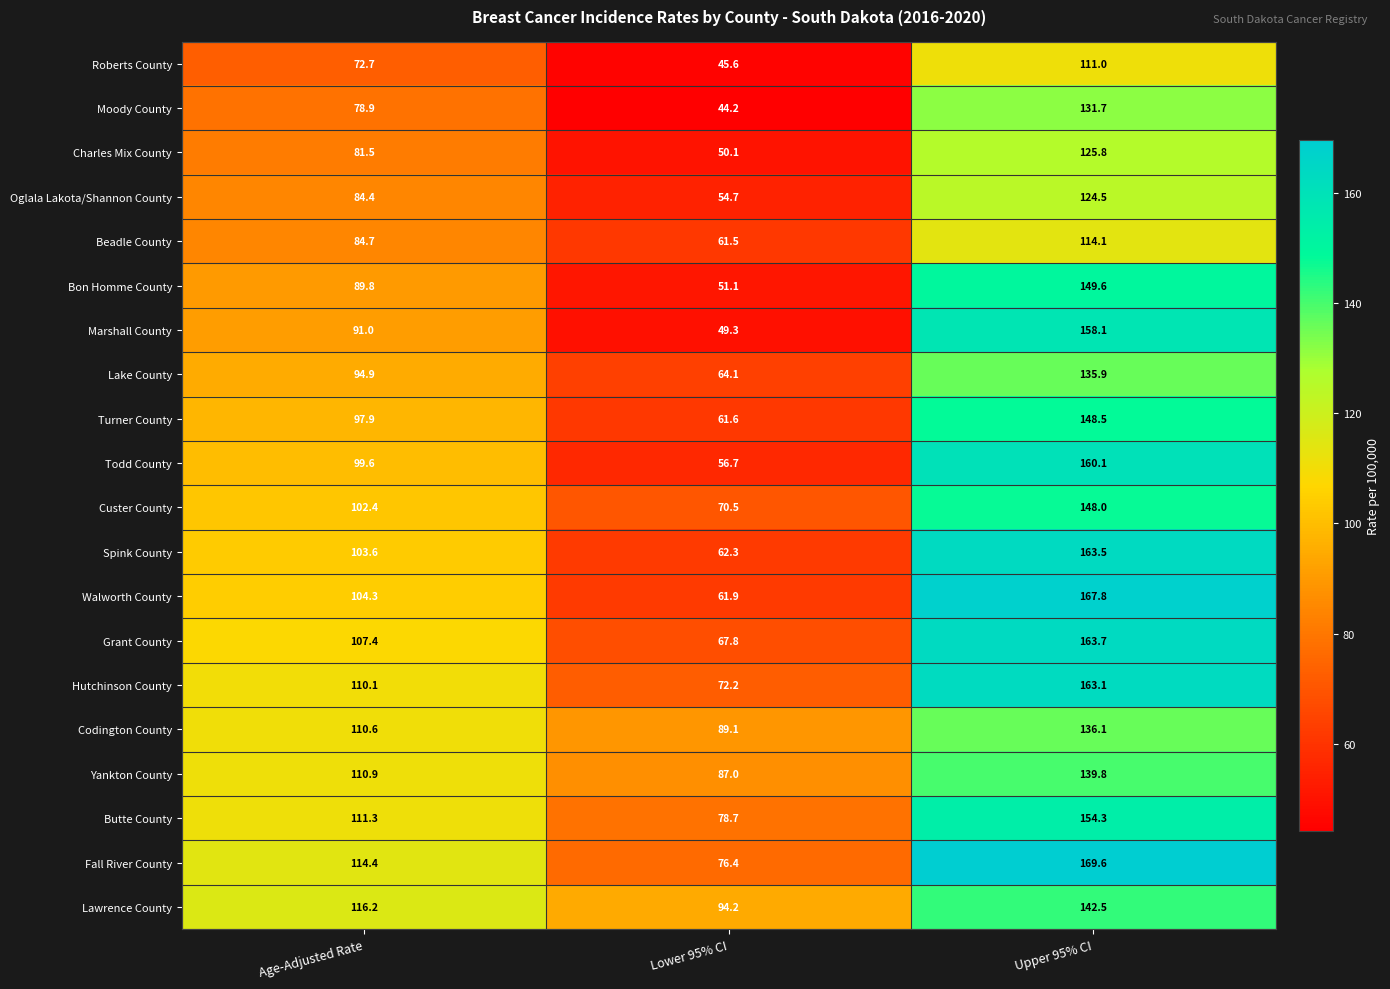

Rank the series at Lower 95% CI from lowest to highest value.

Moody County, Roberts County, Marshall County, Charles Mix County, Bon Homme County, Oglala Lakota/Shannon County, Todd County, Beadle County, Turner County, Walworth County, Spink County, Lake County, Grant County, Custer County, Hutchinson County, Fall River County, Butte County, Yankton County, Codington County, Lawrence County